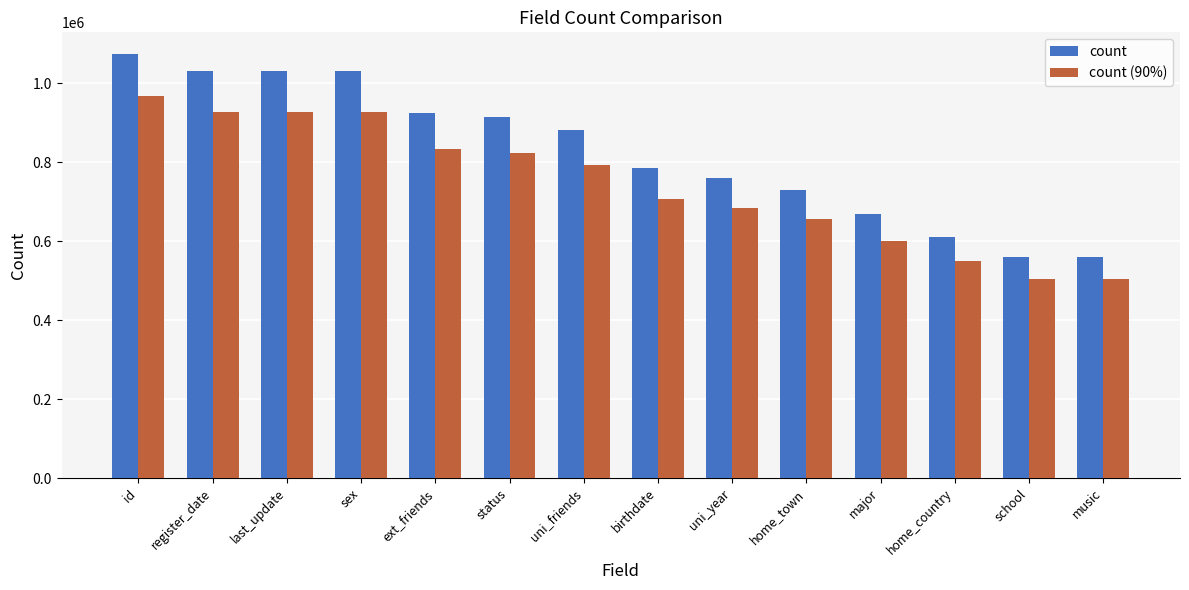

At which label is count (90%) closest to 735428?

birthdate